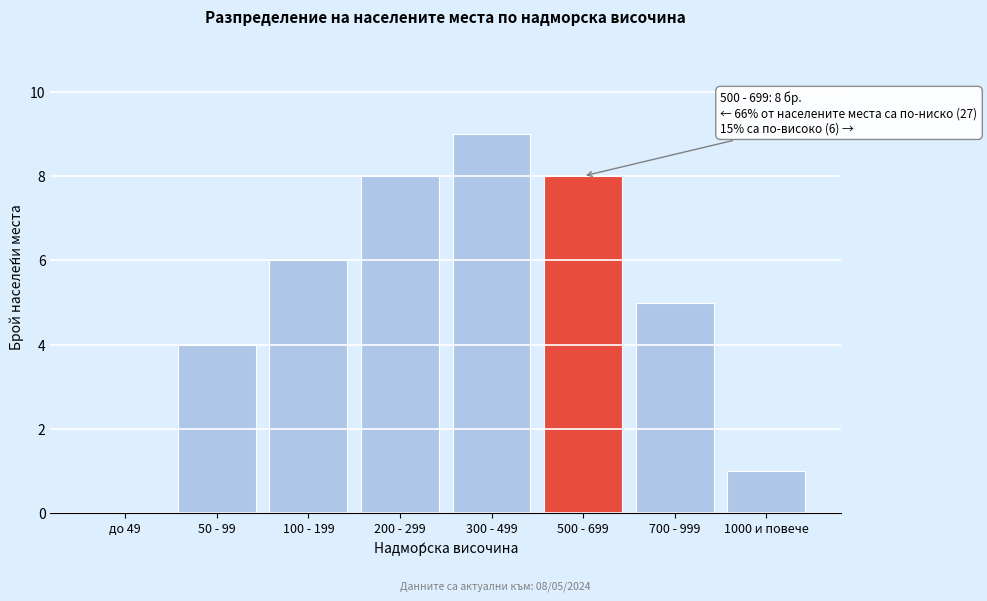

Reading left to right, extract all data points from this chart.

до 49=0	50 - 99=4	100 - 199=6	200 - 299=8	300 - 499=9	500 - 699=8	700 - 999=5	1000 и повече=1